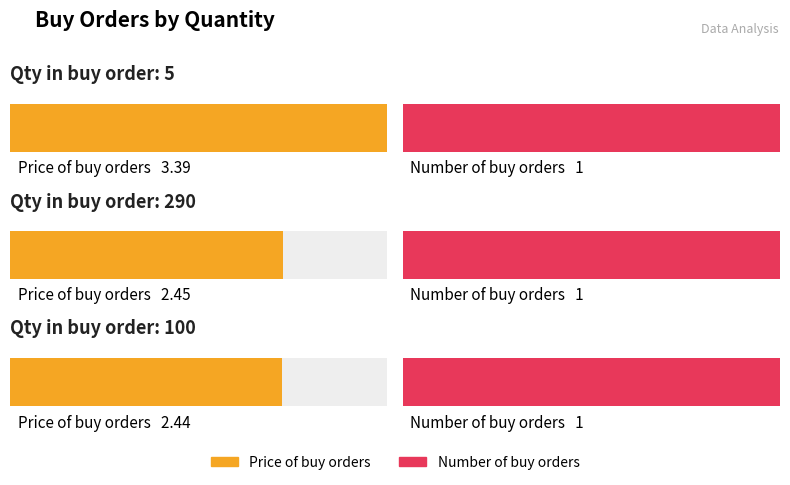

At which label is Price of buy orders closest to 2?

100